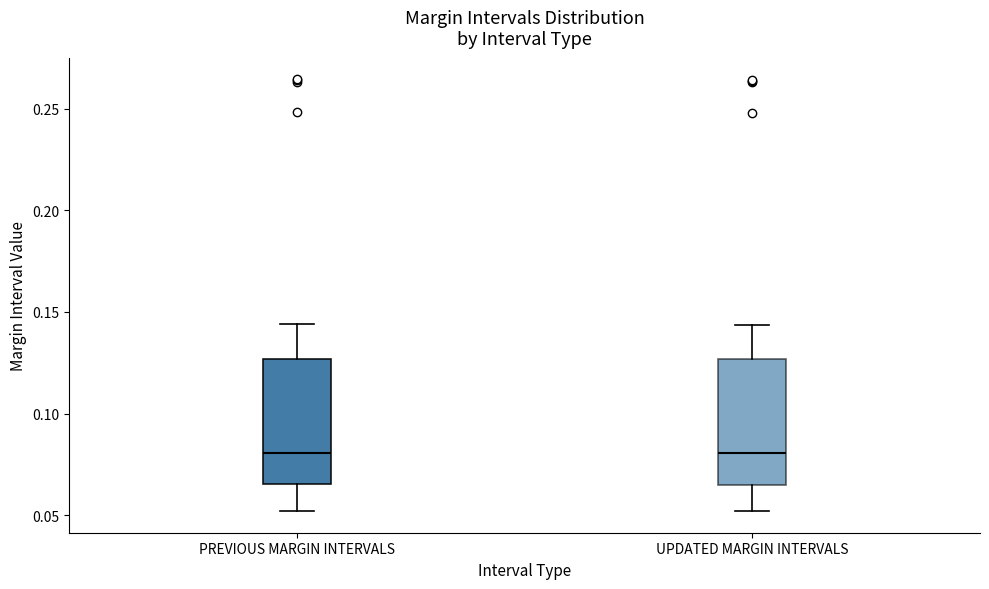

Where does the lower whisker of the box for UPDATED MARGIN INTERVALS end on the y-axis? The values are not printed on the chart, so give them approximately, as read against the axis.

0.050